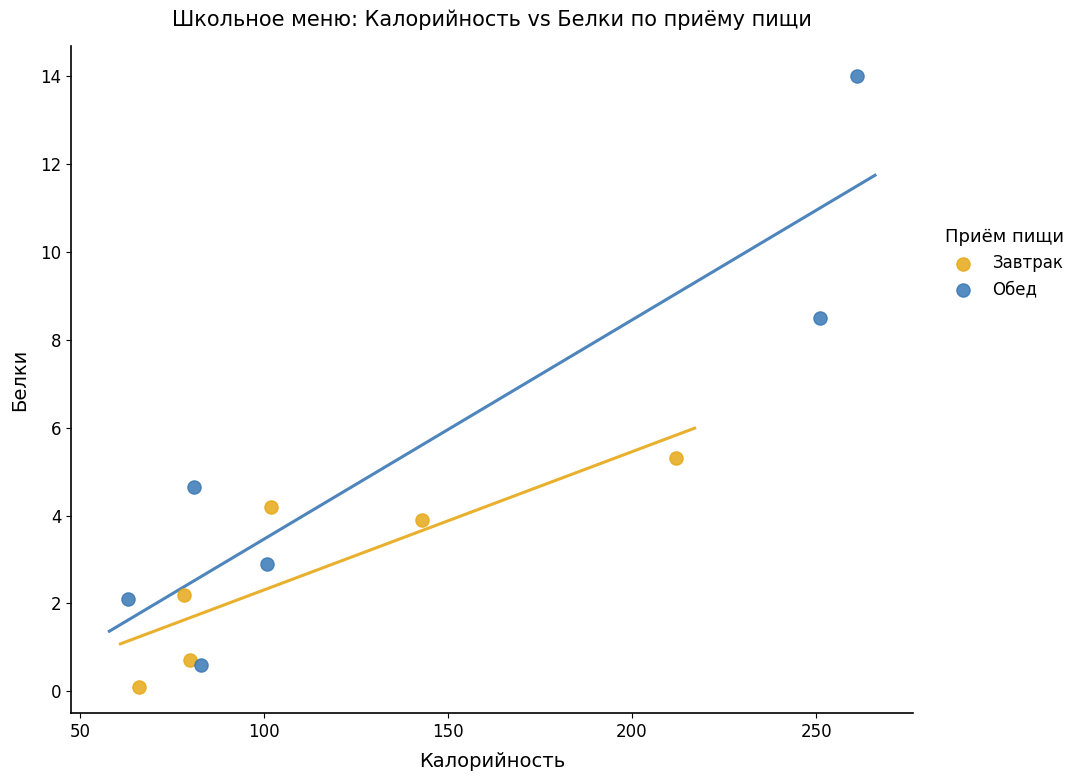

What are all the series names shown in the legend?

Завтрак, Обед